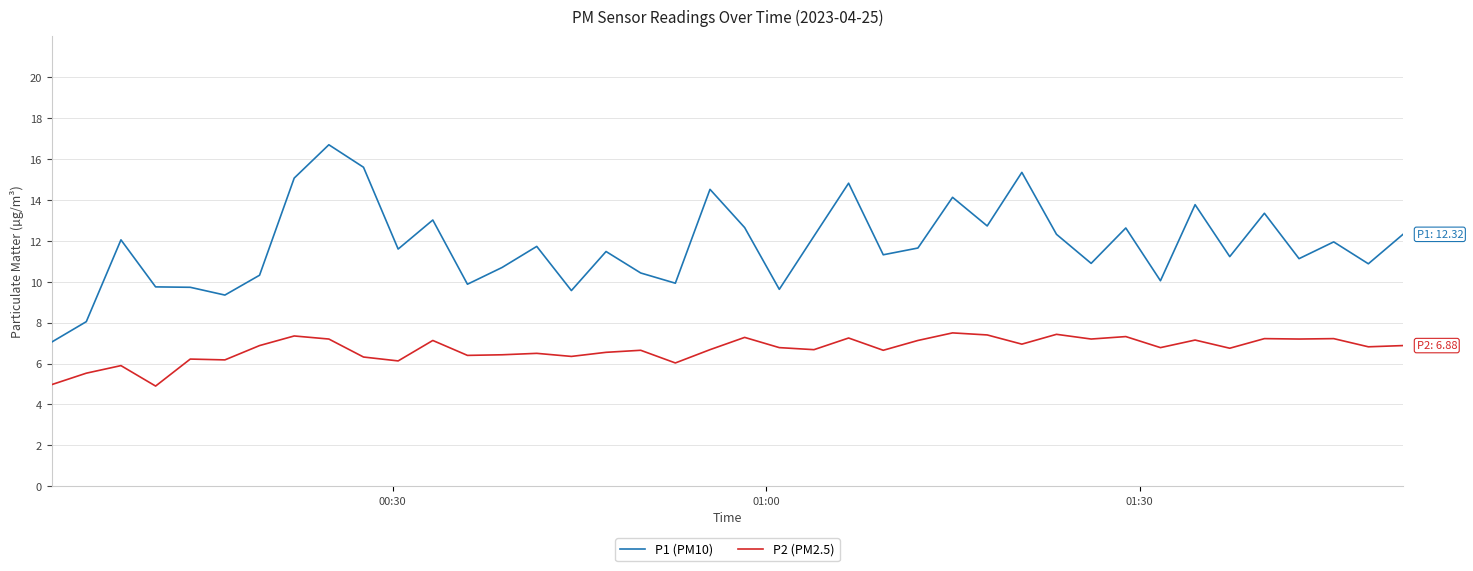

Rank the series by their maximum value, from lowest to highest.

P2 (PM2.5), P1 (PM10)